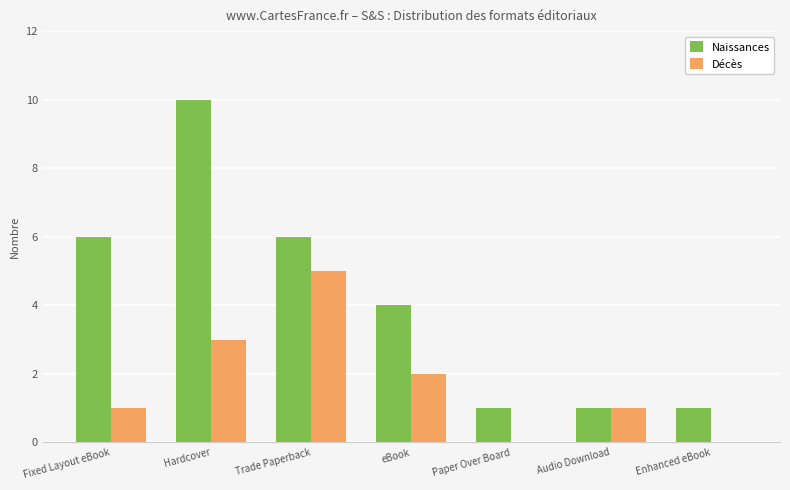

At which category is the sum across all series the highest?

Hardcover